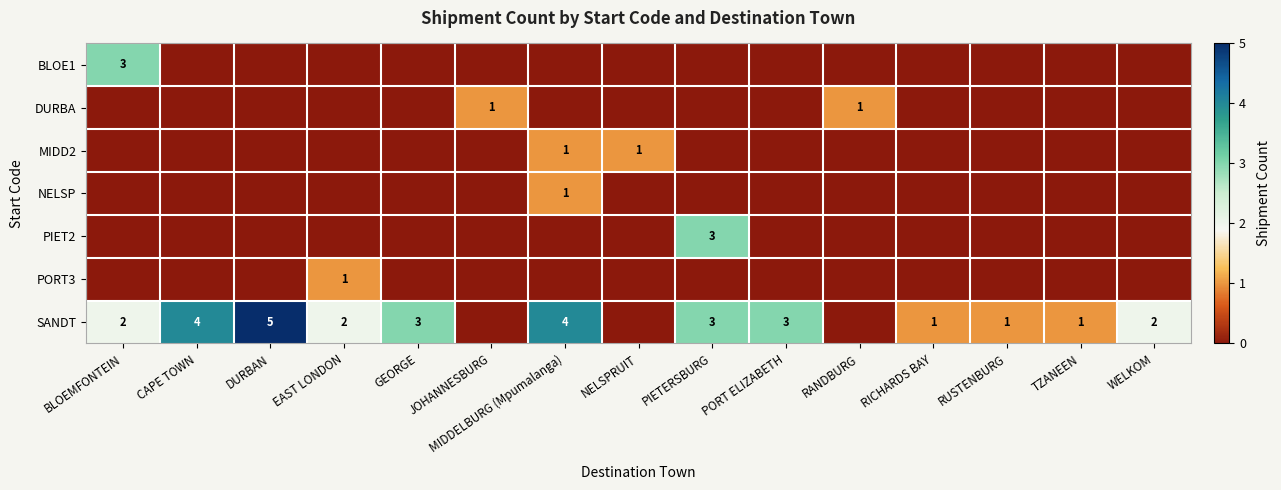

Is it true that SANDT equals 1 at RICHARDS BAY?

True